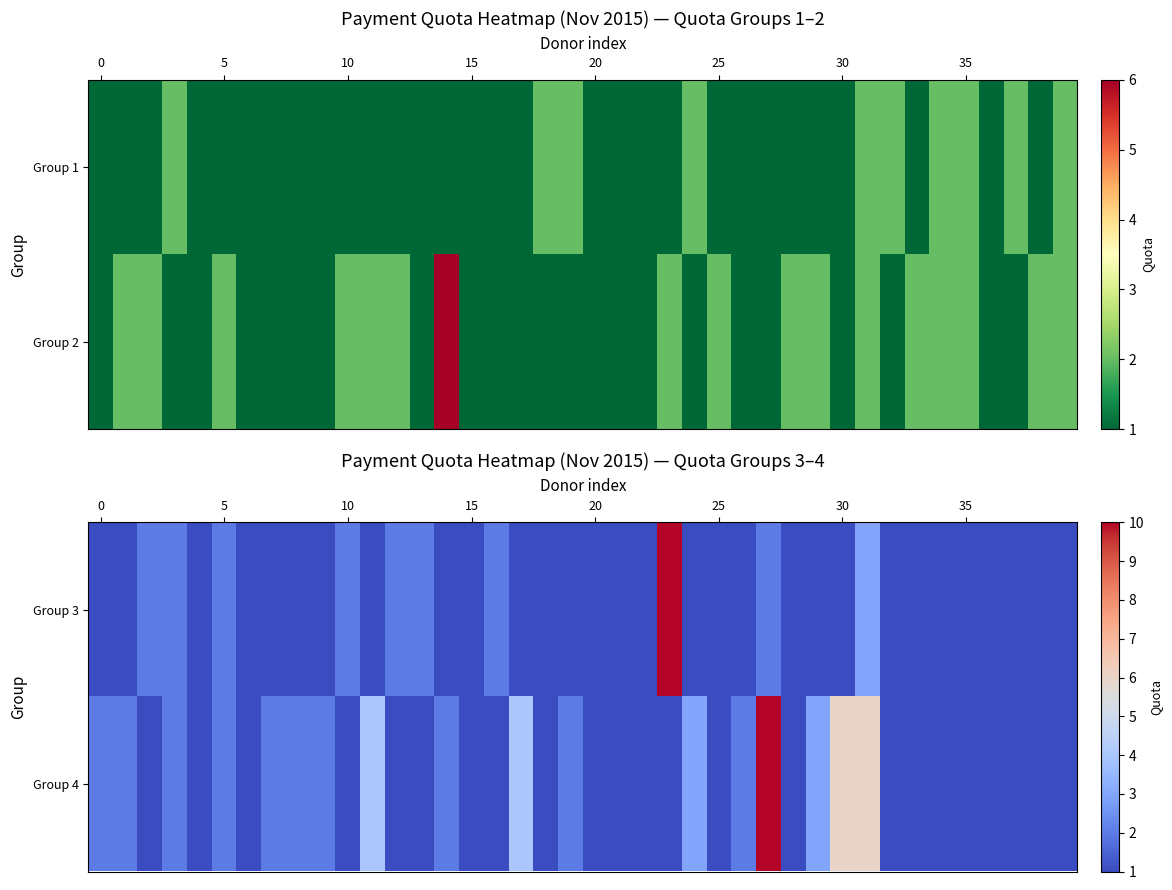

Which has a higher value, 22 or 9?

22